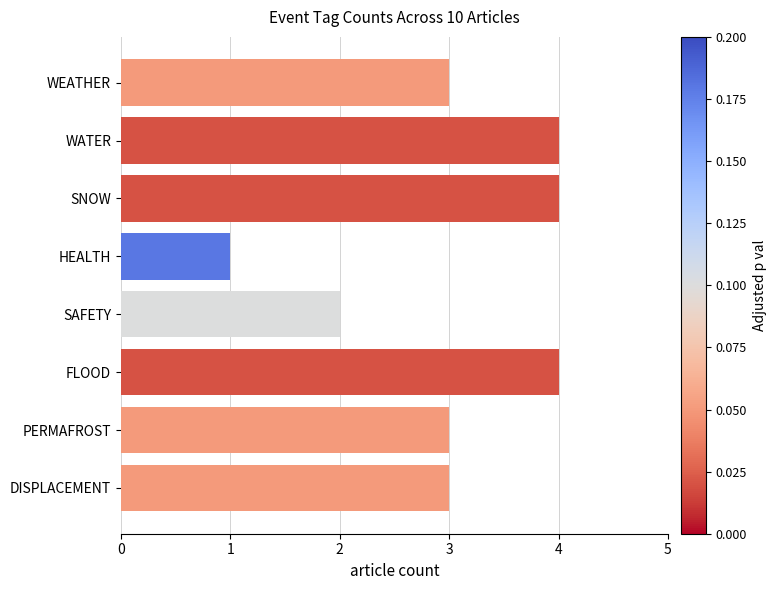

Between HEALTH and FLOOD, which is larger?

FLOOD